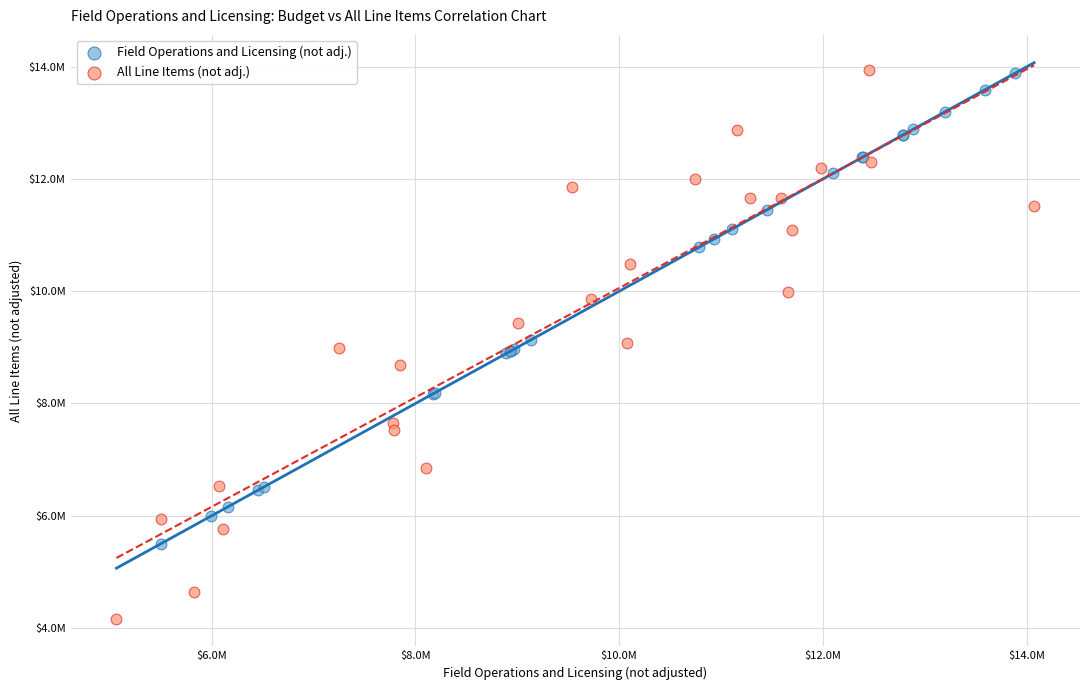

What are all the series names shown in the legend?

Field Operations and Licensing (not adj.), All Line Items (not adj.)